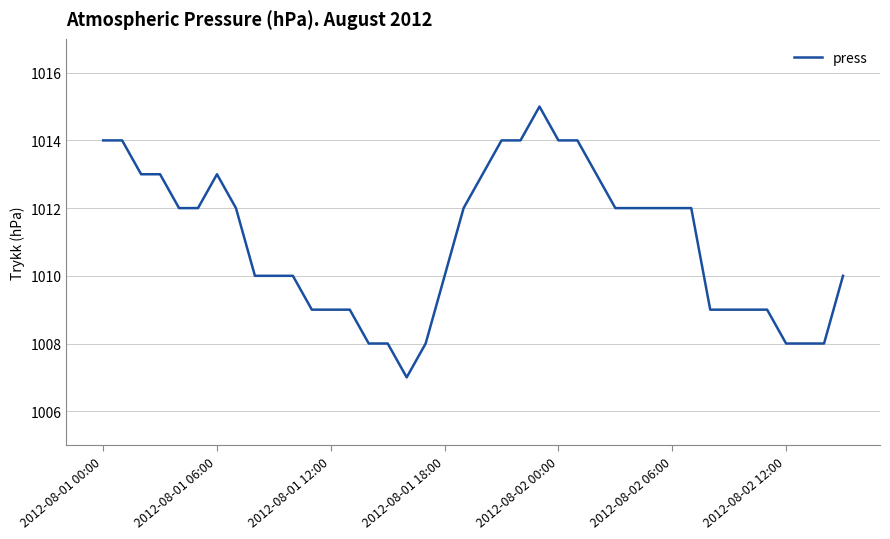

Reading left to right, extract all data points from this chart.

1014	1014	1013	1013	1012	1012	1013	1012	1010	1010	1010	1009	1009	1009	1008	1008	1007	1008	1010	1012	1013	1014	1014	1015	1014	1014	1013	1012	1012	1012	1012	1012	1009	1009	1009	1009	1008	1008	1008	1010